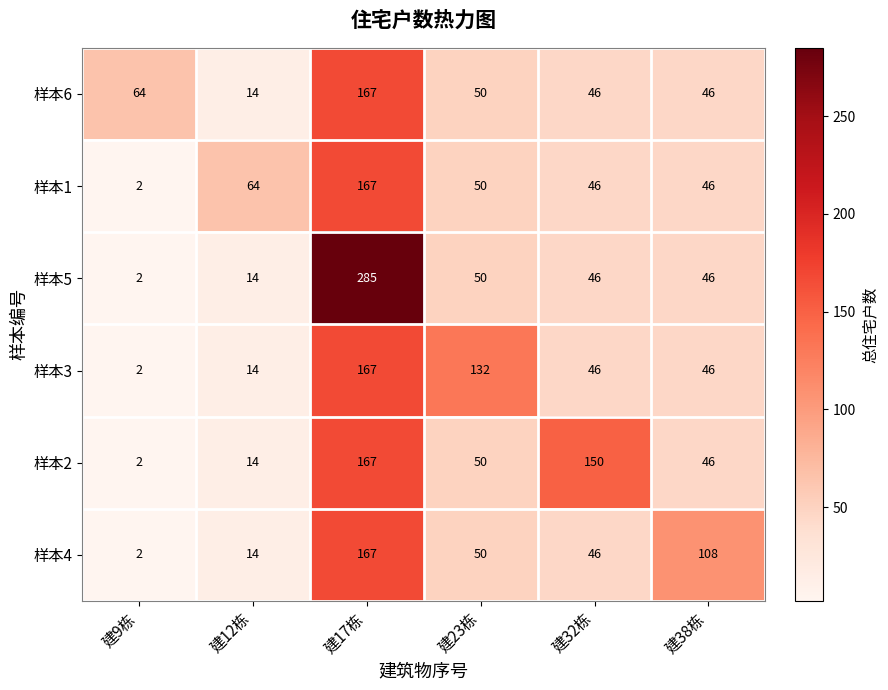

At which label does 样本2 first exceed 50?

建17栋